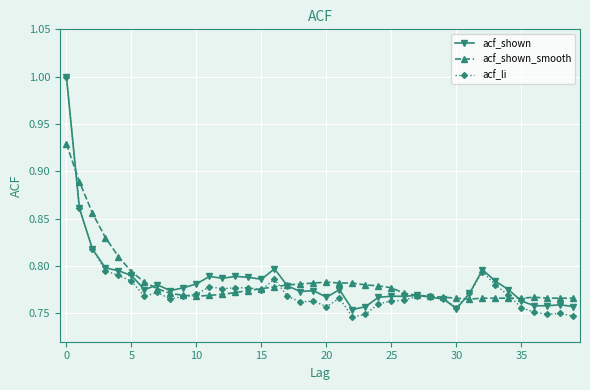

At how many categories does at least one series exceed 0?

40